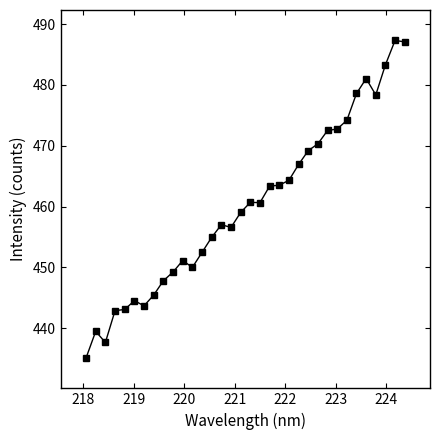

How many series are shown in this chart?

1